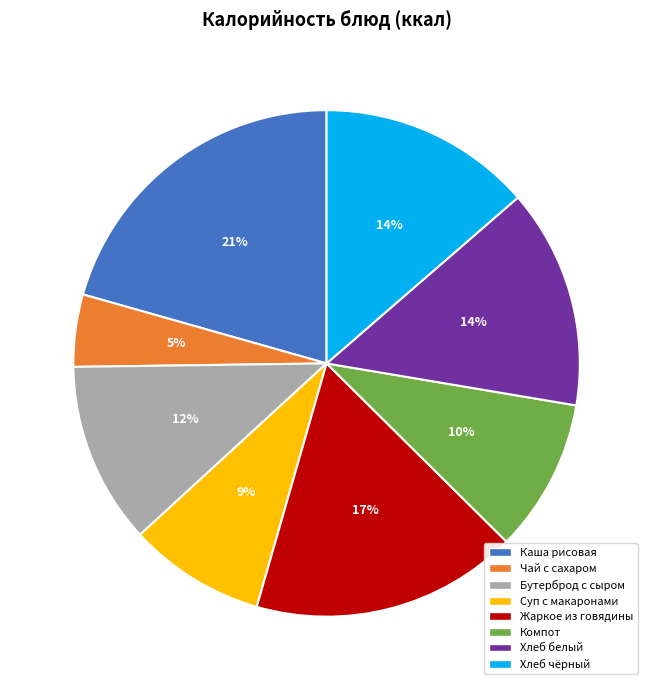

Is there any slice that represents more than half of the pie?

No